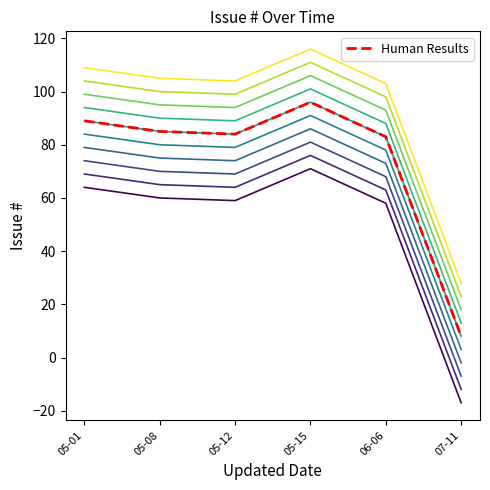

What is the change in value from 05-12 to 06-06?

-1